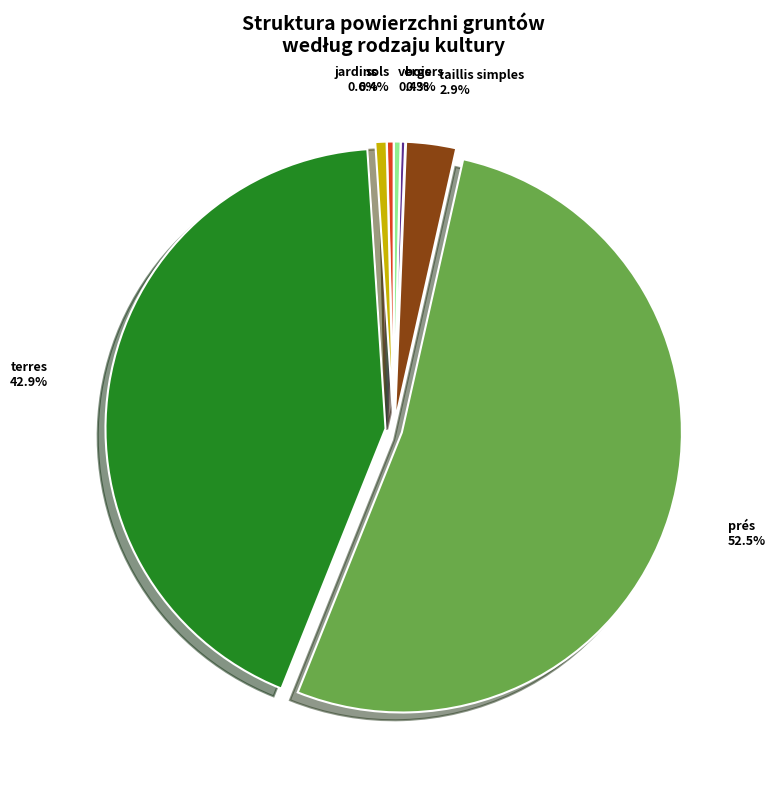

Between prés and vergers, which is larger?

prés